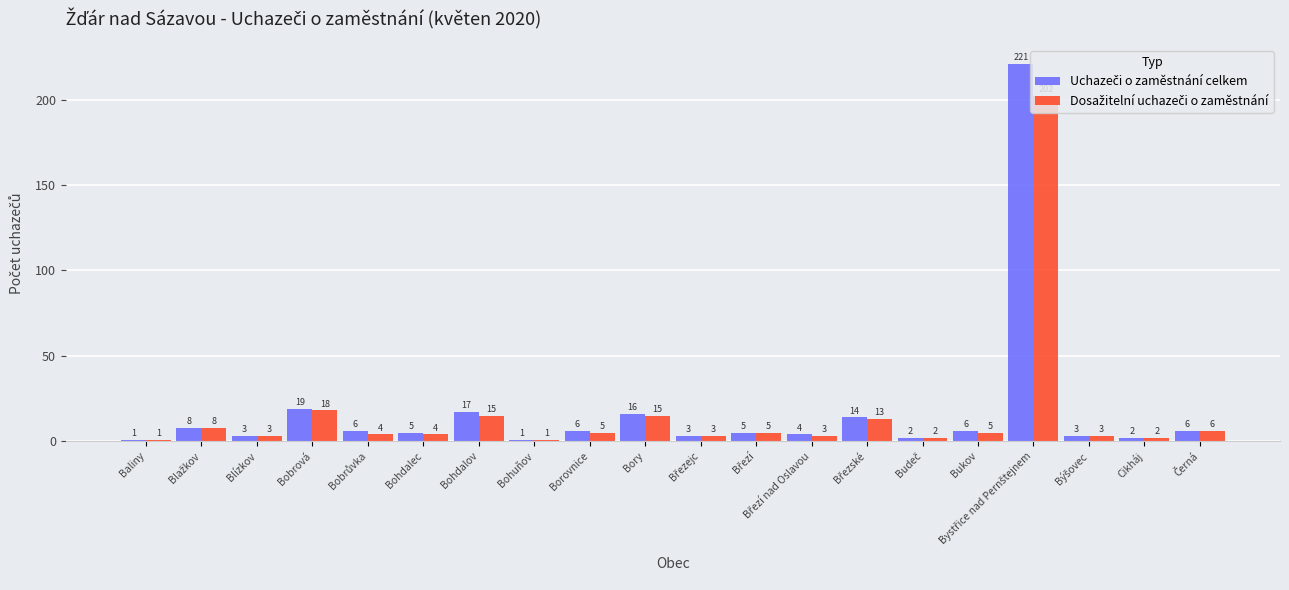

What is the maximum value shown in the chart?

221